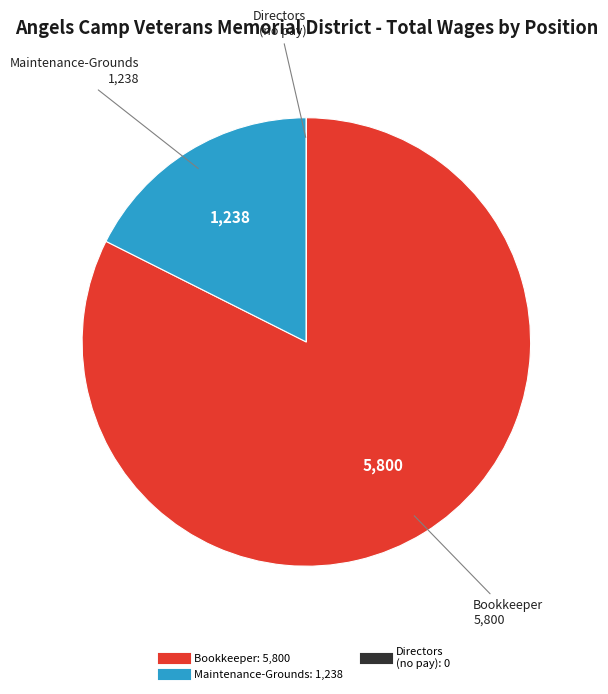

Is there any slice that represents more than half of the pie?

Yes